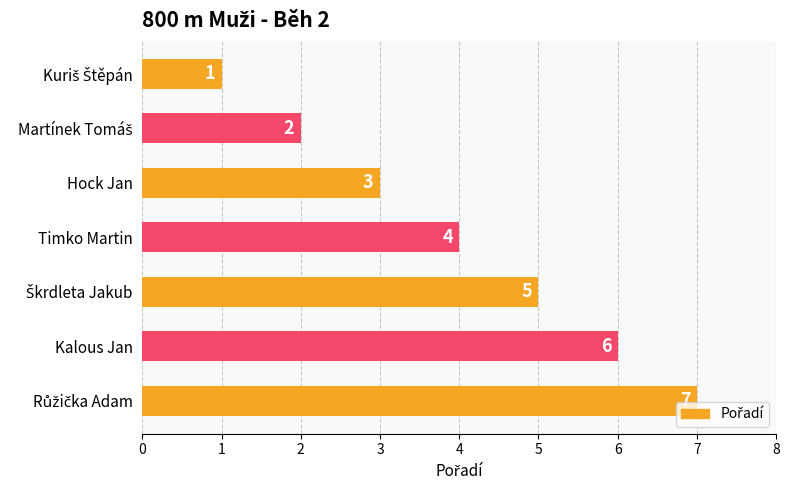

What is the minimum value shown in the chart?

1